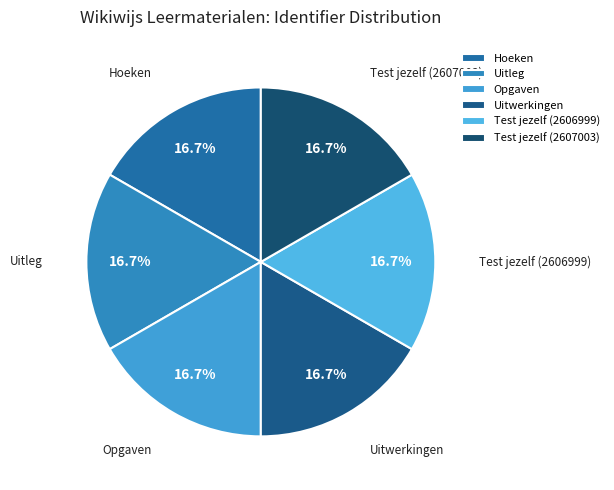

What percentage is the Uitleg slice, to the nearest percent?

17%